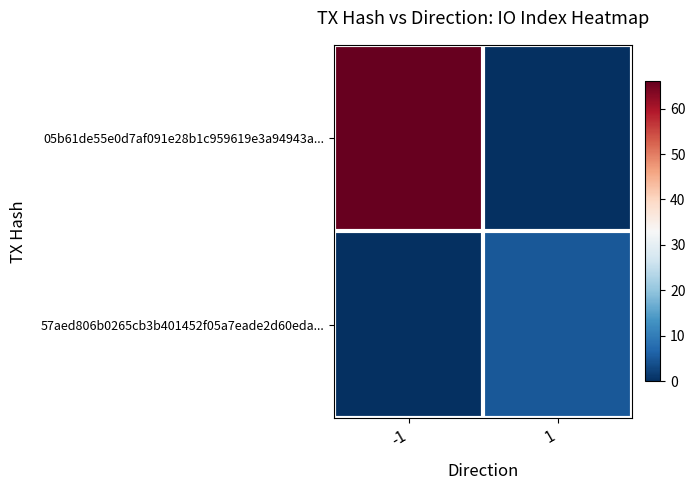

At how many categories does at least one series exceed 3?

2